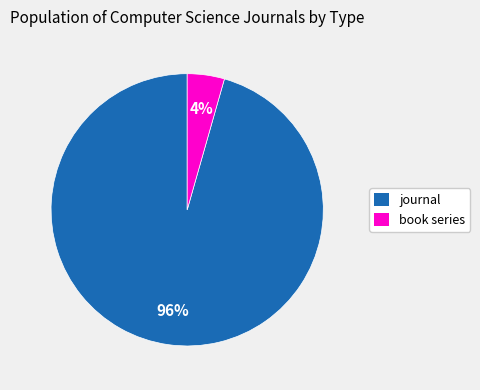

True or false: book series accounts for 4% of the total.

True